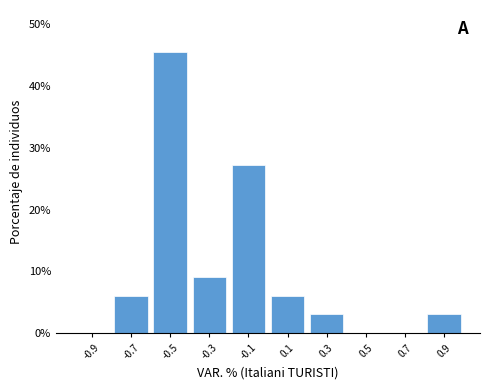

Which range on the x-axis has the tallest bar?

-0.6 to -0.4